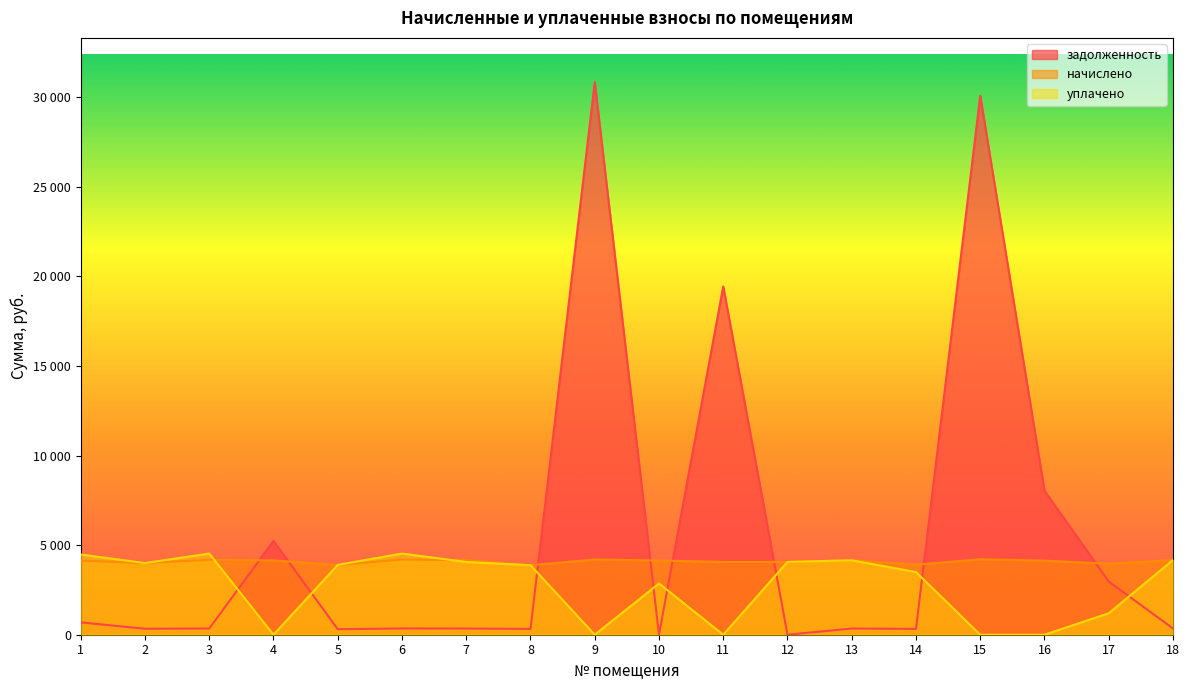

How many data points in начислено are above 4141?

9